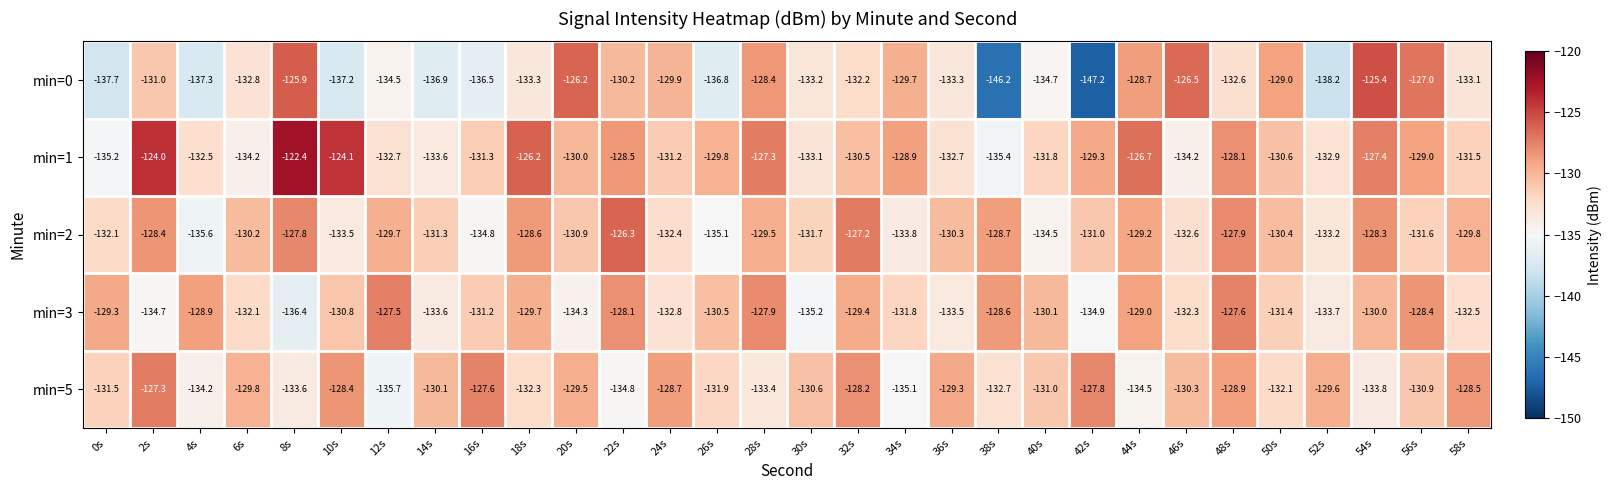

What is the sum of the min=3 values at 28s and 16s?

-259.1